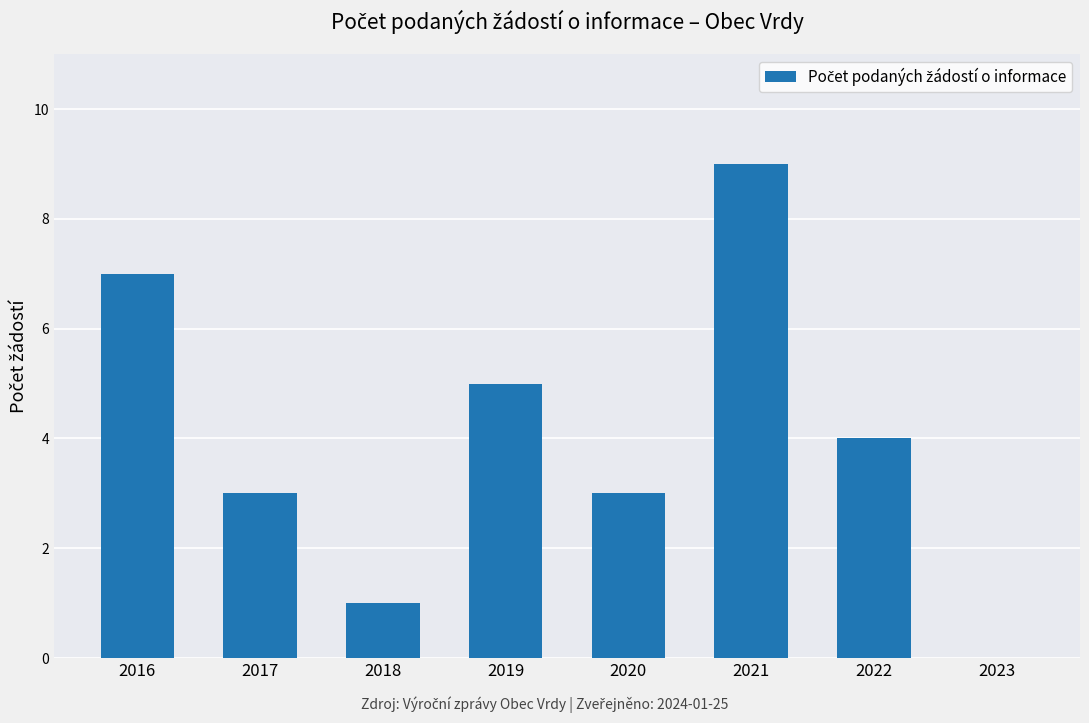

What is the maximum value shown in the chart?

9